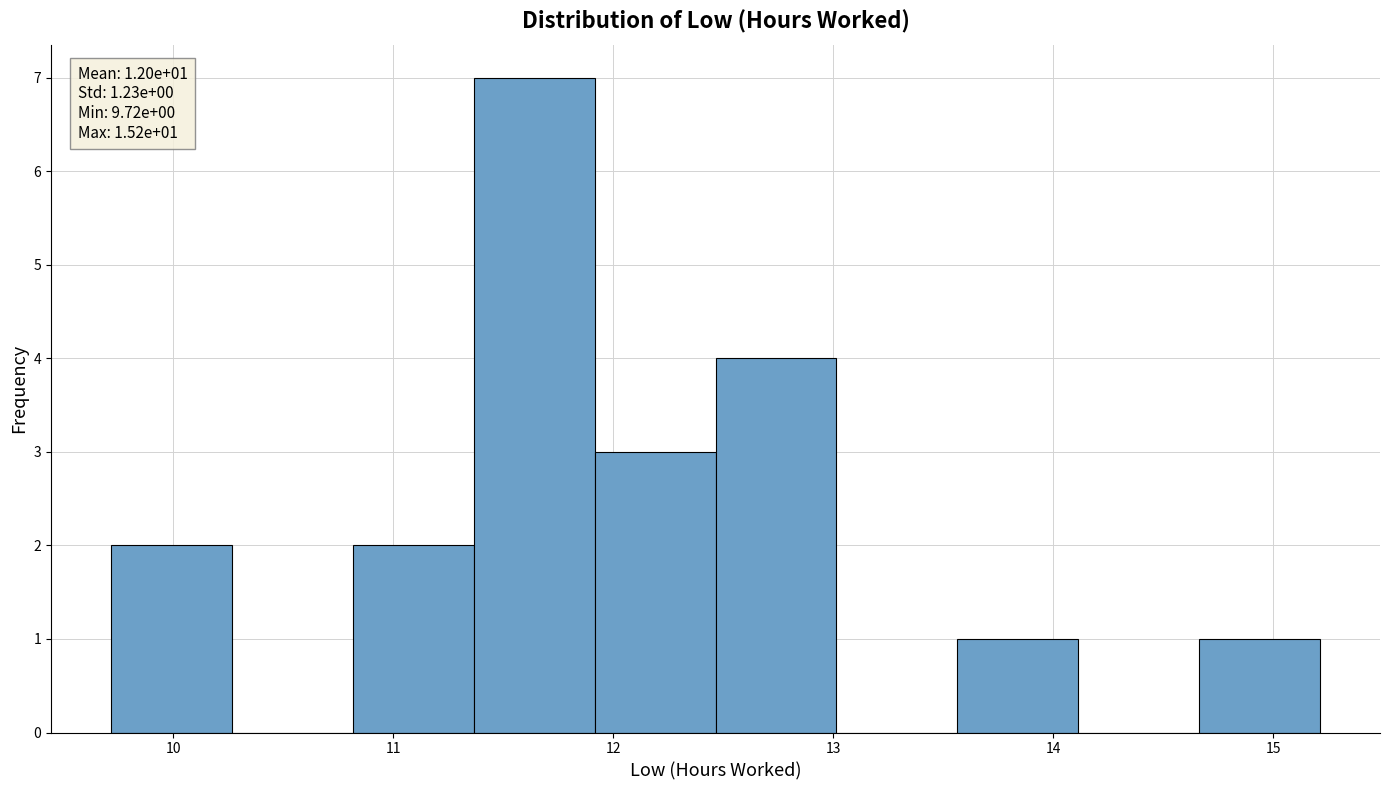

Which range on the x-axis has the tallest bar?

11.4 to 11.9